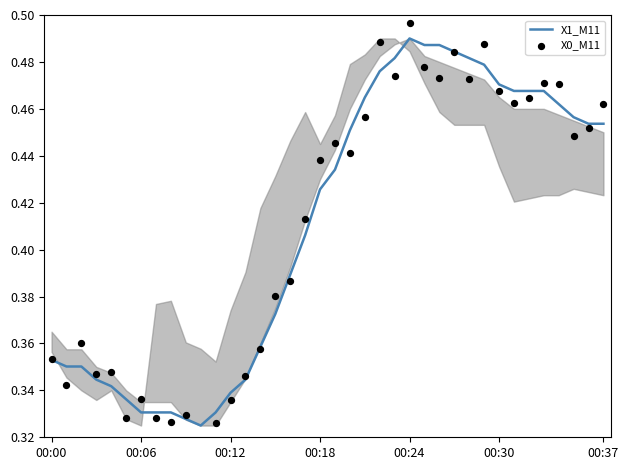

At how many categories does at least one series exceed 0?

38